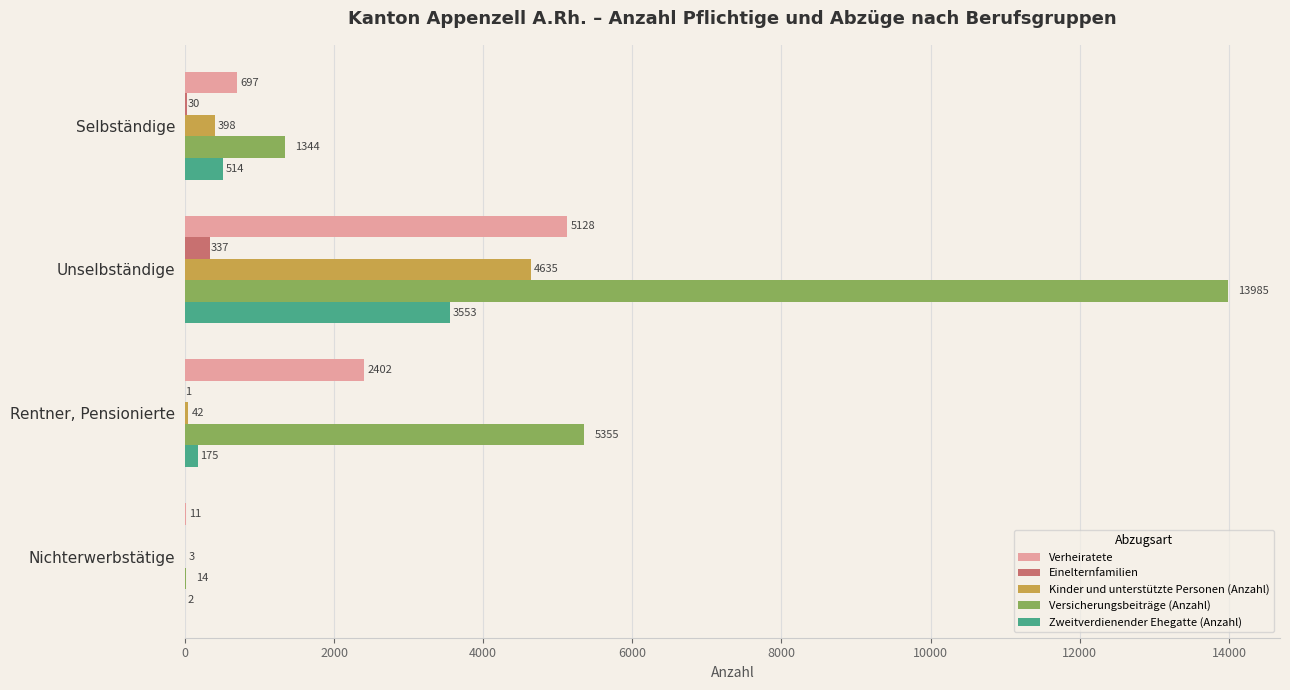

Is the value of Kinder und unterstützte Personen (Anzahl) at Selbständige greater than the value of Einelternfamilien at Rentner, Pensionierte?

Yes